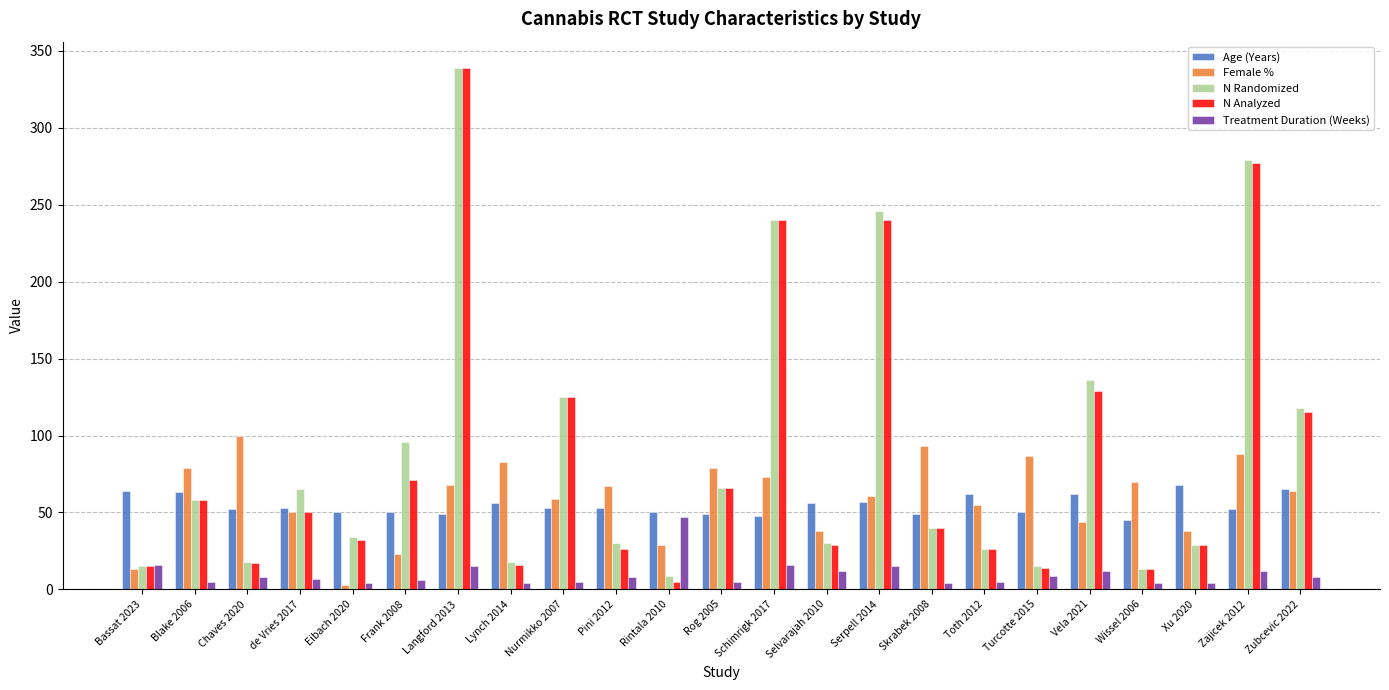

What is the difference between the Age (Years) values at Vela 2021 and de Vries 2017?

9